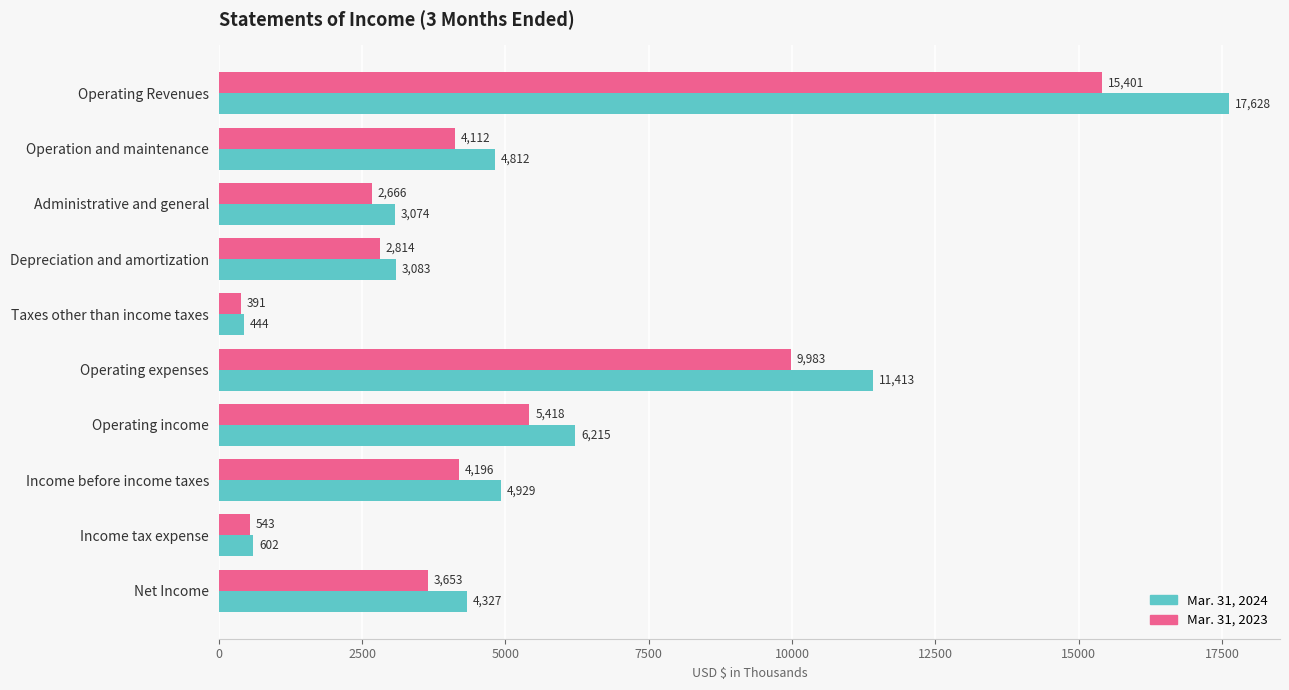

Which series has the widest spread of values?

Mar. 31, 2024